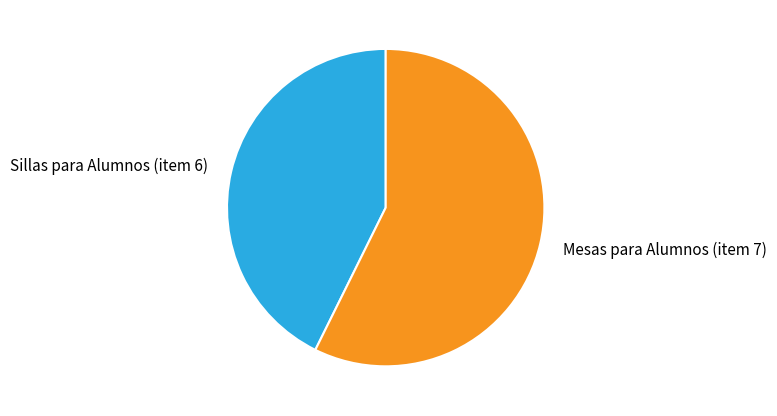

What is the majority slice?

Mesas para Alumnos (item 7)